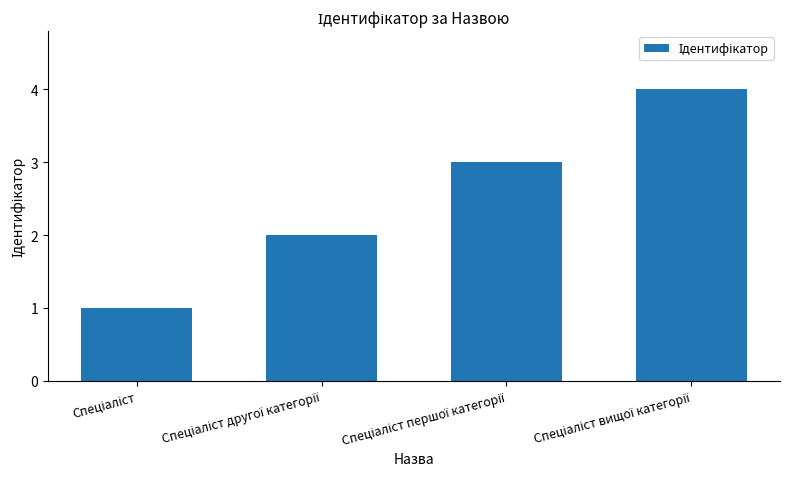

What is the difference between the maximum and minimum values?

3